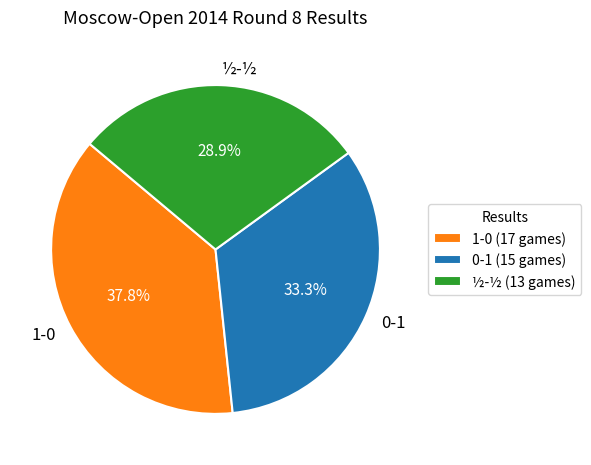

Does 0-1 represent more than half of the total?

No